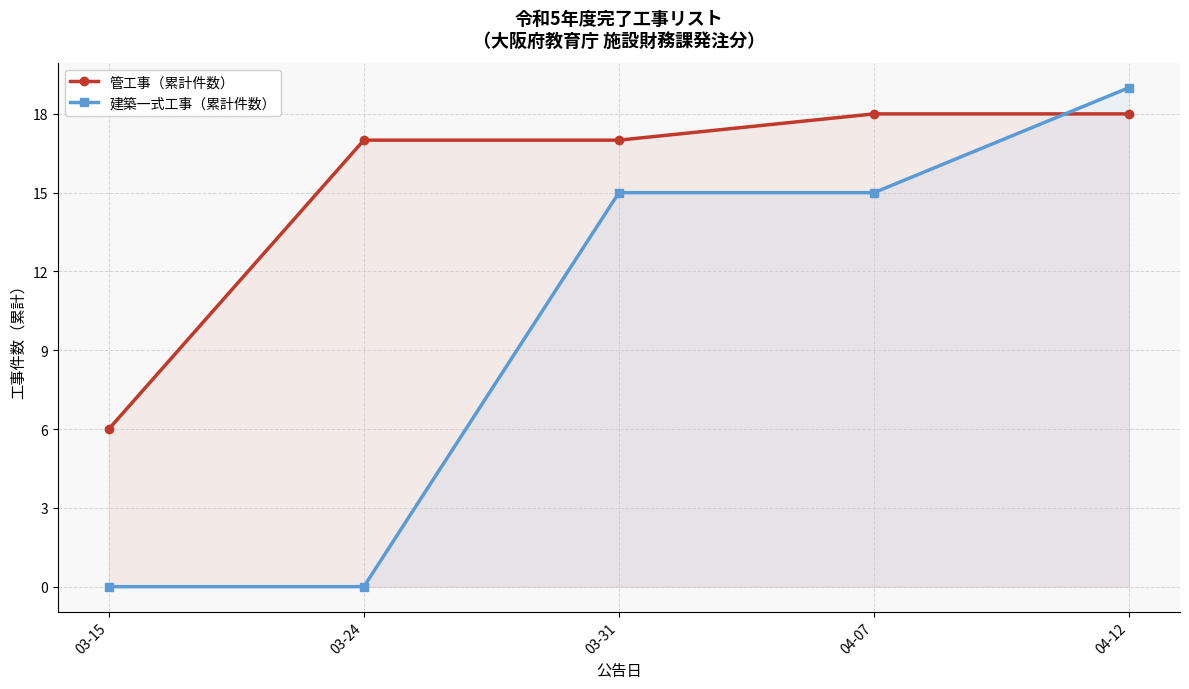

What is the lowest value of the 管工事（累計件数） series?

6